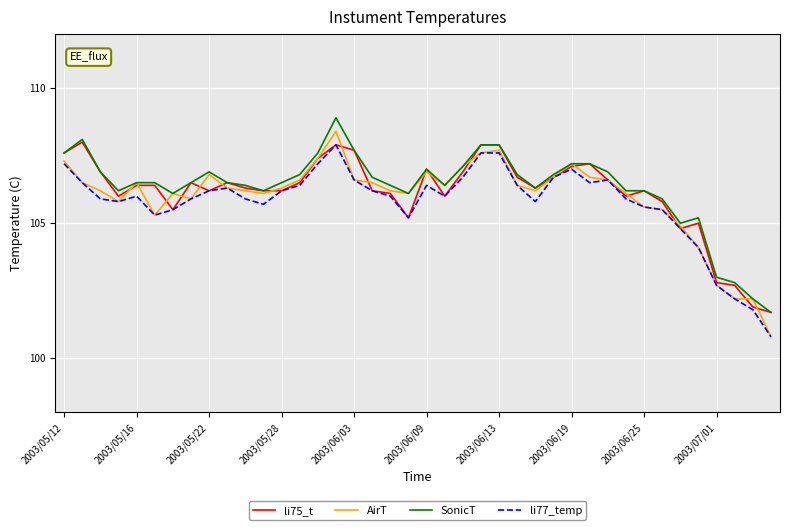

What is the minimum value for AirT?

100.8